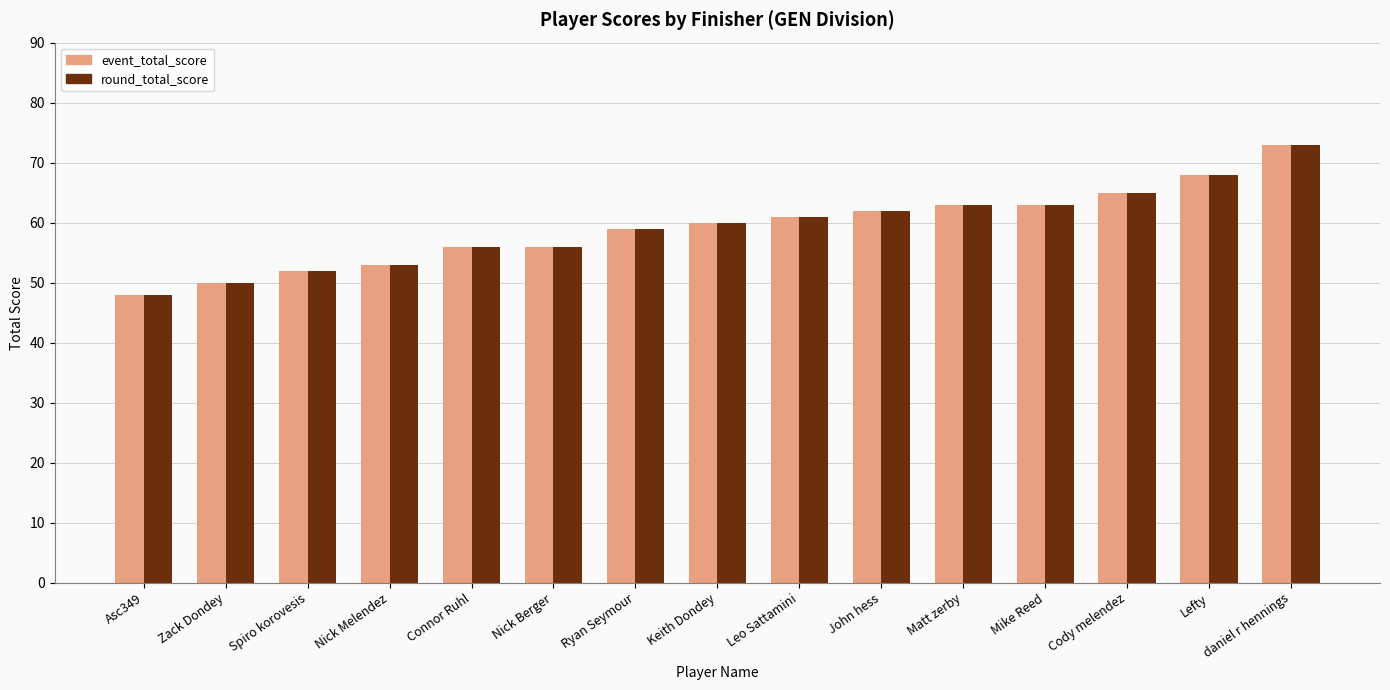

How many bars are there in each group?

2